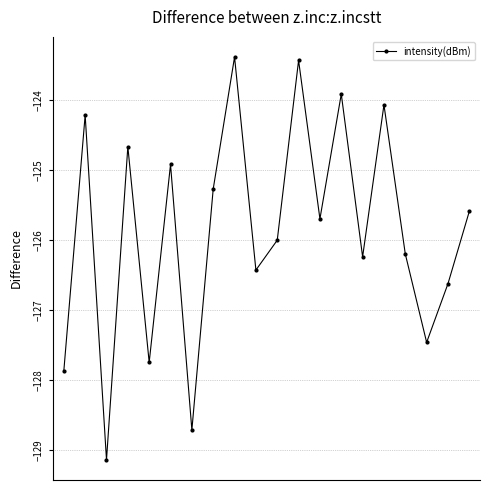

What is the average value?

-125.9